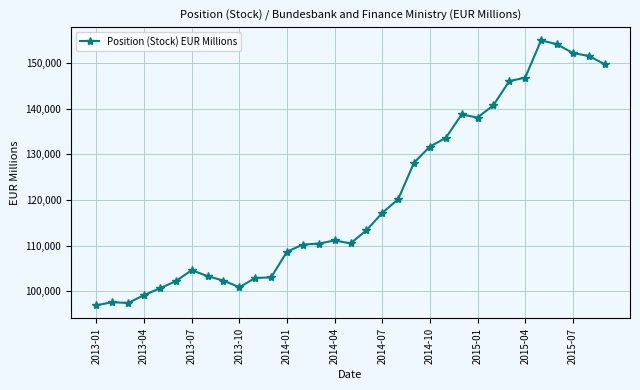

What is the value of the 32nd point from the left?

151567